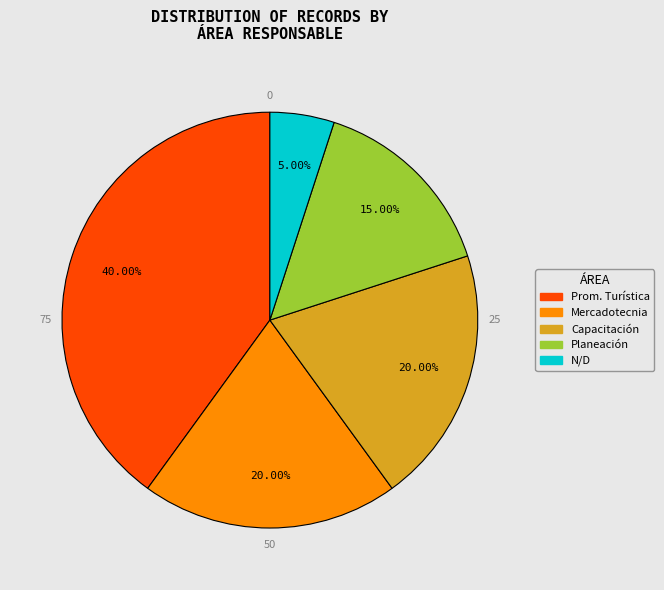

Does any single category account for the majority?

No